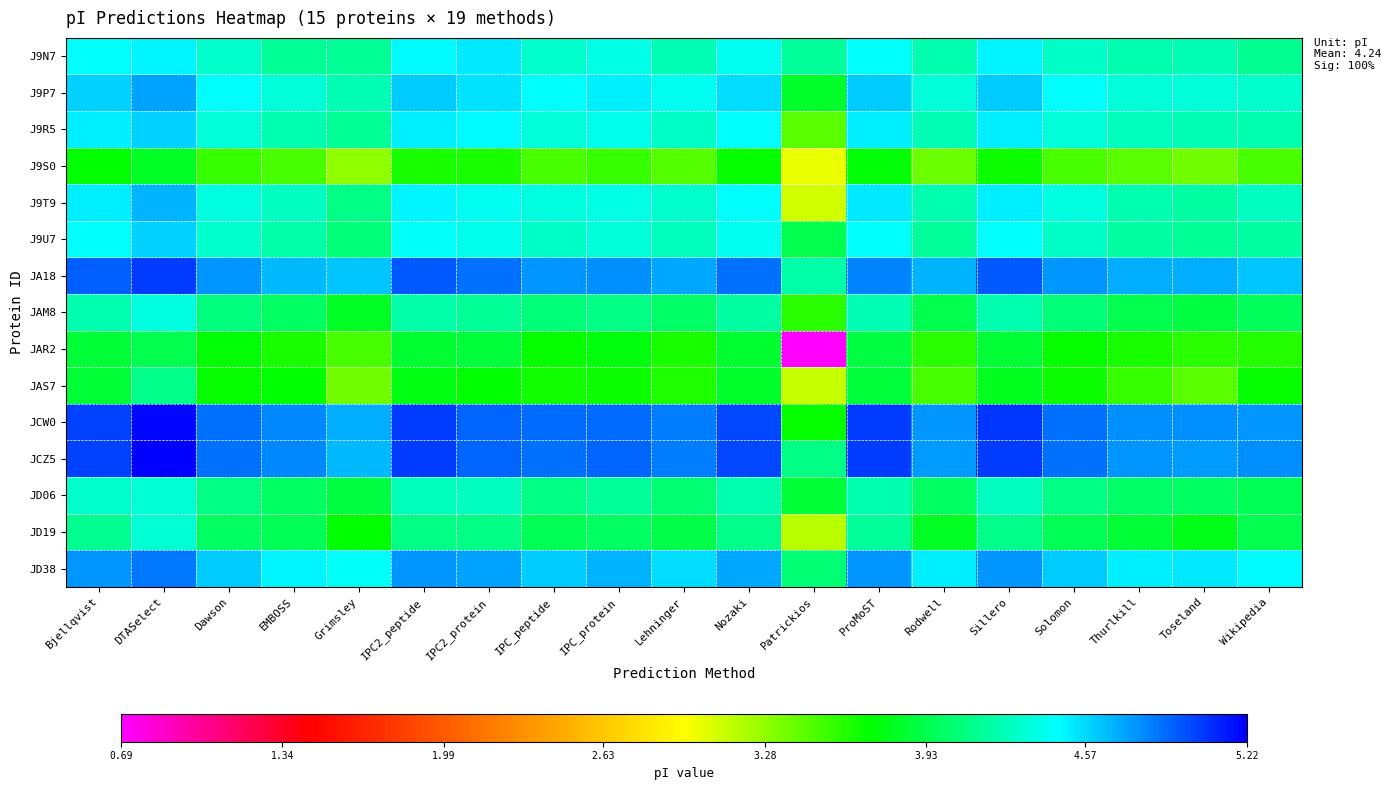

Reading left to right, extract all data points from this chart.

J9N7: Bjellqvist=4.5	DTASelect=4.5	Dawson=4.3	EMBOSS=4.2	Grimsley=4.2	IPC2_peptide=4.5	IPC2_protein=4.5	IPC_peptide=4.3	IPC_protein=4.4	Lehninger=4.2	Nozaki=4.4	Patrickios=4.2	ProMoST=4.5	Rodwell=4.2	Sillero=4.5	Solomon=4.3	Thurlkill=4.2	Toseland=4.2	Wikipedia=4.1
J9P7: Bjellqvist=4.6	DTASelect=4.7	Dawson=4.5	EMBOSS=4.3	Grimsley=4.2	IPC2_peptide=4.6	IPC2_protein=4.5	IPC_peptide=4.5	IPC_protein=4.5	Lehninger=4.4	Nozaki=4.6	Patrickios=3.8	ProMoST=4.6	Rodwell=4.3	Sillero=4.6	Solomon=4.4	Thurlkill=4.3	Toseland=4.3	Wikipedia=4.3
J9R5: Bjellqvist=4.5	DTASelect=4.6	Dawson=4.3	EMBOSS=4.2	Grimsley=4.2	IPC2_peptide=4.5	IPC2_protein=4.5	IPC_peptide=4.3	IPC_protein=4.4	Lehninger=4.3	Nozaki=4.5	Patrickios=3.4	ProMoST=4.5	Rodwell=4.2	Sillero=4.5	Solomon=4.3	Thurlkill=4.3	Toseland=4.2	Wikipedia=4.2
J9S0: Bjellqvist=3.7	DTASelect=3.8	Dawson=3.5	EMBOSS=3.5	Grimsley=3.3	IPC2_peptide=3.6	IPC2_protein=3.6	IPC_peptide=3.5	IPC_protein=3.5	Lehninger=3.5	Nozaki=3.7	Patrickios=3.0	ProMoST=3.7	Rodwell=3.4	Sillero=3.7	Solomon=3.5	Thurlkill=3.4	Toseland=3.4	Wikipedia=3.5
J9T9: Bjellqvist=4.5	DTASelect=4.7	Dawson=4.4	EMBOSS=4.3	Grimsley=4.1	IPC2_peptide=4.5	IPC2_protein=4.4	IPC_peptide=4.4	IPC_protein=4.4	Lehninger=4.3	Nozaki=4.5	Patrickios=3.1	ProMoST=4.5	Rodwell=4.2	Sillero=4.5	Solomon=4.4	Thurlkill=4.2	Toseland=4.2	Wikipedia=4.3
J9U7: Bjellqvist=4.4	DTASelect=4.6	Dawson=4.3	EMBOSS=4.2	Grimsley=4.1	IPC2_peptide=4.4	IPC2_protein=4.4	IPC_peptide=4.3	IPC_protein=4.3	Lehninger=4.3	Nozaki=4.4	Patrickios=3.9	ProMoST=4.5	Rodwell=4.2	Sillero=4.5	Solomon=4.3	Thurlkill=4.2	Toseland=4.2	Wikipedia=4.2
JA18: Bjellqvist=4.9	DTASelect=5.0	Dawson=4.8	EMBOSS=4.7	Grimsley=4.6	IPC2_peptide=4.9	IPC2_protein=4.9	IPC_peptide=4.8	IPC_protein=4.8	Lehninger=4.7	Nozaki=4.9	Patrickios=4.2	ProMoST=4.8	Rodwell=4.7	Sillero=4.9	Solomon=4.8	Thurlkill=4.7	Toseland=4.7	Wikipedia=4.6
JAM8: Bjellqvist=4.2	DTASelect=4.4	Dawson=4.1	EMBOSS=4.0	Grimsley=3.8	IPC2_peptide=4.2	IPC2_protein=4.2	IPC_peptide=4.1	IPC_protein=4.1	Lehninger=4.0	Nozaki=4.2	Patrickios=3.6	ProMoST=4.2	Rodwell=3.9	Sillero=4.2	Solomon=4.1	Thurlkill=3.9	Toseland=3.9	Wikipedia=4.0
JAR2: Bjellqvist=3.9	DTASelect=3.9	Dawson=3.7	EMBOSS=3.6	Grimsley=3.5	IPC2_peptide=3.8	IPC2_protein=3.9	IPC_peptide=3.7	IPC_protein=3.7	Lehninger=3.6	Nozaki=3.8	Patrickios=0.7	ProMoST=3.9	Rodwell=3.6	Sillero=3.9	Solomon=3.7	Thurlkill=3.6	Toseland=3.6	Wikipedia=3.6
JAS7: Bjellqvist=3.9	DTASelect=4.1	Dawson=3.7	EMBOSS=3.7	Grimsley=3.4	IPC2_peptide=3.8	IPC2_protein=3.7	IPC_peptide=3.7	IPC_protein=3.7	Lehninger=3.6	Nozaki=3.8	Patrickios=3.1	ProMoST=3.9	Rodwell=3.5	Sillero=3.8	Solomon=3.7	Thurlkill=3.5	Toseland=3.4	Wikipedia=3.7
JCW0: Bjellqvist=5.0	DTASelect=5.2	Dawson=4.9	EMBOSS=4.8	Grimsley=4.7	IPC2_peptide=5.0	IPC2_protein=4.9	IPC_peptide=4.9	IPC_protein=4.9	Lehninger=4.8	Nozaki=5.0	Patrickios=3.7	ProMoST=5.0	Rodwell=4.8	Sillero=5.1	Solomon=4.9	Thurlkill=4.8	Toseland=4.8	Wikipedia=4.8
JCZ5: Bjellqvist=5.0	DTASelect=5.2	Dawson=4.9	EMBOSS=4.8	Grimsley=4.7	IPC2_peptide=5.0	IPC2_protein=4.9	IPC_peptide=4.9	IPC_protein=4.9	Lehninger=4.8	Nozaki=5.0	Patrickios=4.1	ProMoST=5.0	Rodwell=4.7	Sillero=5.0	Solomon=4.9	Thurlkill=4.8	Toseland=4.7	Wikipedia=4.8
JD06: Bjellqvist=4.3	DTASelect=4.3	Dawson=4.1	EMBOSS=4.0	Grimsley=3.9	IPC2_peptide=4.3	IPC2_protein=4.3	IPC_peptide=4.1	IPC_protein=4.2	Lehninger=4.0	Nozaki=4.2	Patrickios=3.9	ProMoST=4.2	Rodwell=4.0	Sillero=4.3	Solomon=4.1	Thurlkill=4.0	Toseland=4.0	Wikipedia=4.0
JD19: Bjellqvist=4.1	DTASelect=4.3	Dawson=4.0	EMBOSS=3.9	Grimsley=3.7	IPC2_peptide=4.1	IPC2_protein=4.1	IPC_peptide=4.0	IPC_protein=4.0	Lehninger=3.9	Nozaki=4.1	Patrickios=3.2	ProMoST=4.2	Rodwell=3.8	Sillero=4.1	Solomon=4.0	Thurlkill=3.9	Toseland=3.8	Wikipedia=3.9
JD38: Bjellqvist=4.8	DTASelect=4.9	Dawson=4.6	EMBOSS=4.5	Grimsley=4.4	IPC2_peptide=4.8	IPC2_protein=4.7	IPC_peptide=4.6	IPC_protein=4.7	Lehninger=4.6	Nozaki=4.7	Patrickios=4.0	ProMoST=4.8	Rodwell=4.5	Sillero=4.8	Solomon=4.6	Thurlkill=4.5	Toseland=4.5	Wikipedia=4.5